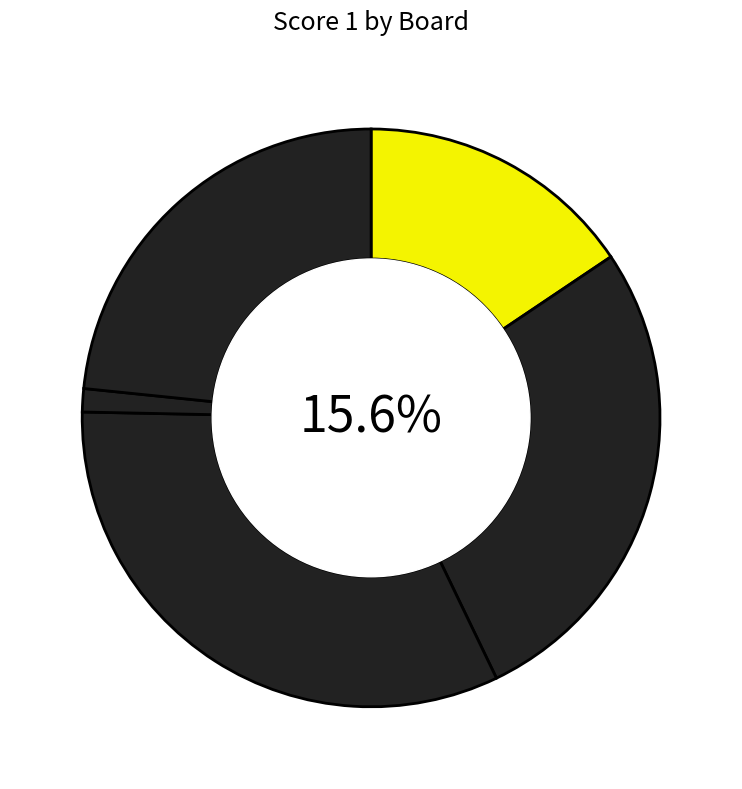

True or false: 5 accounts for 23% of the total.

True